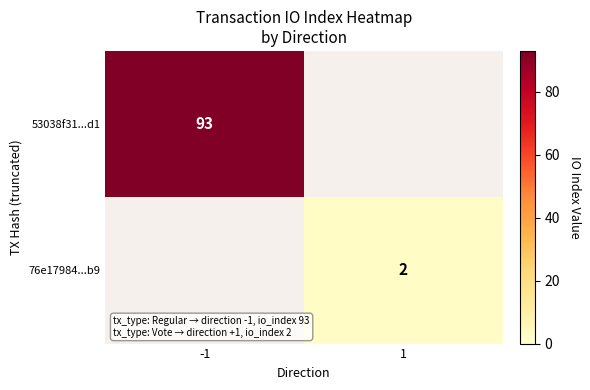

Is the value of 76e17984...b9 at 1 greater than the value of 53038f31...d1 at -1?

No